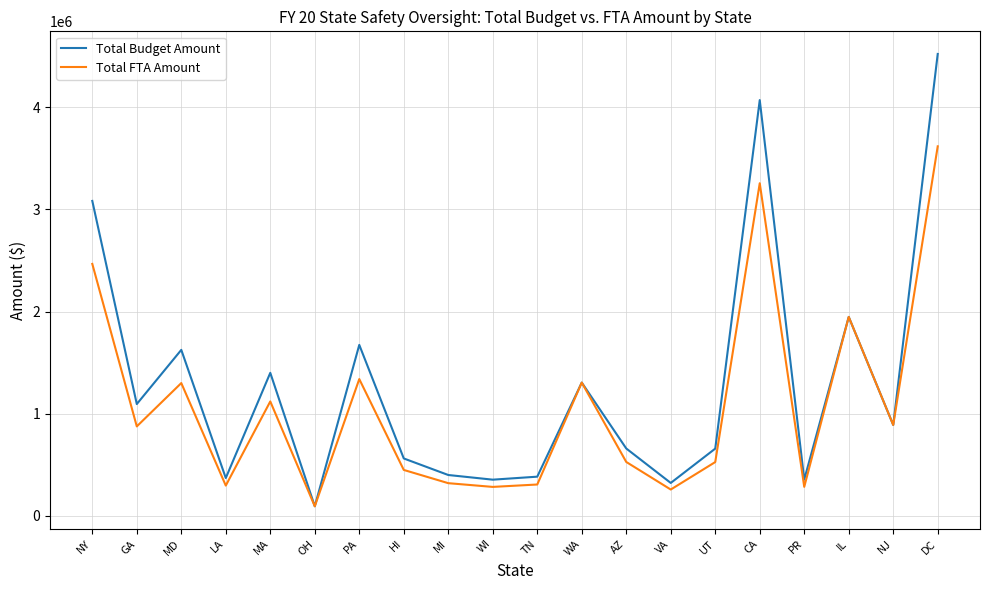

How many lines are shown in the chart?

2